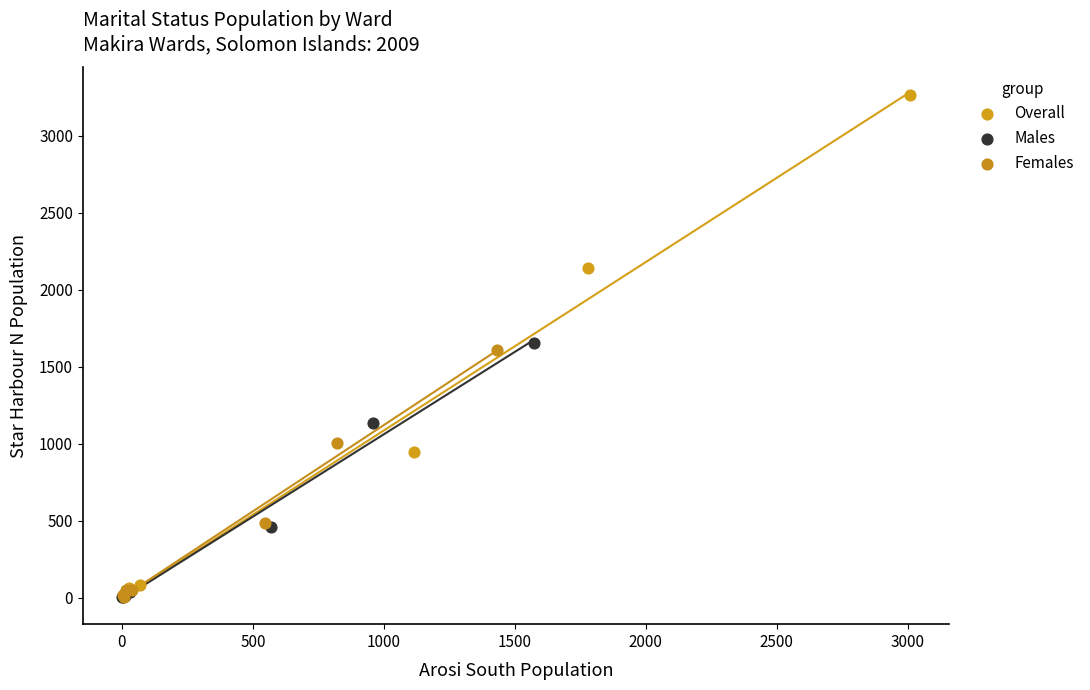

Which series has the widest spread of Y values?

Overall